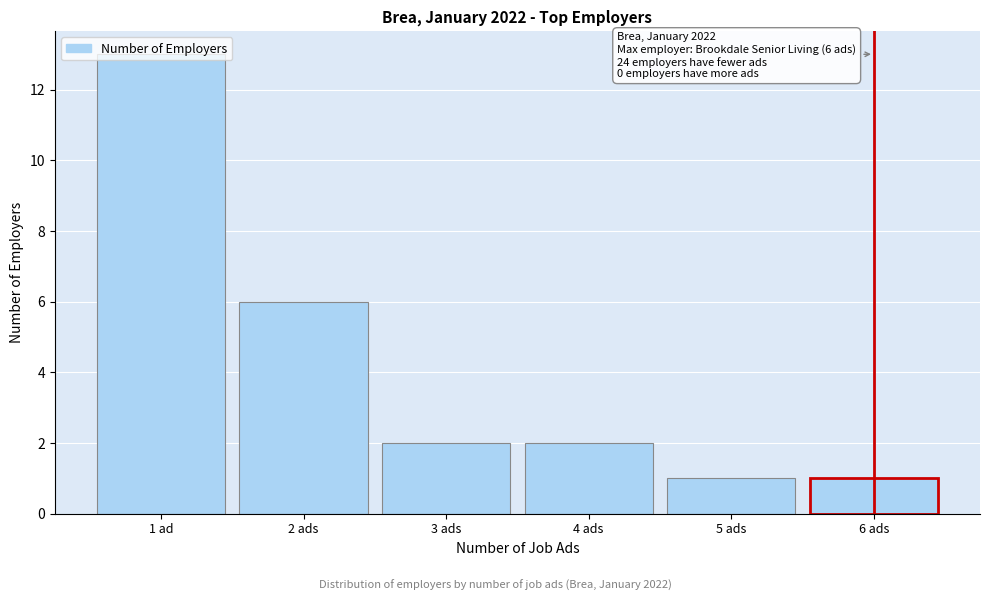

At which category does the chart reach its peak across all series?

1 ad